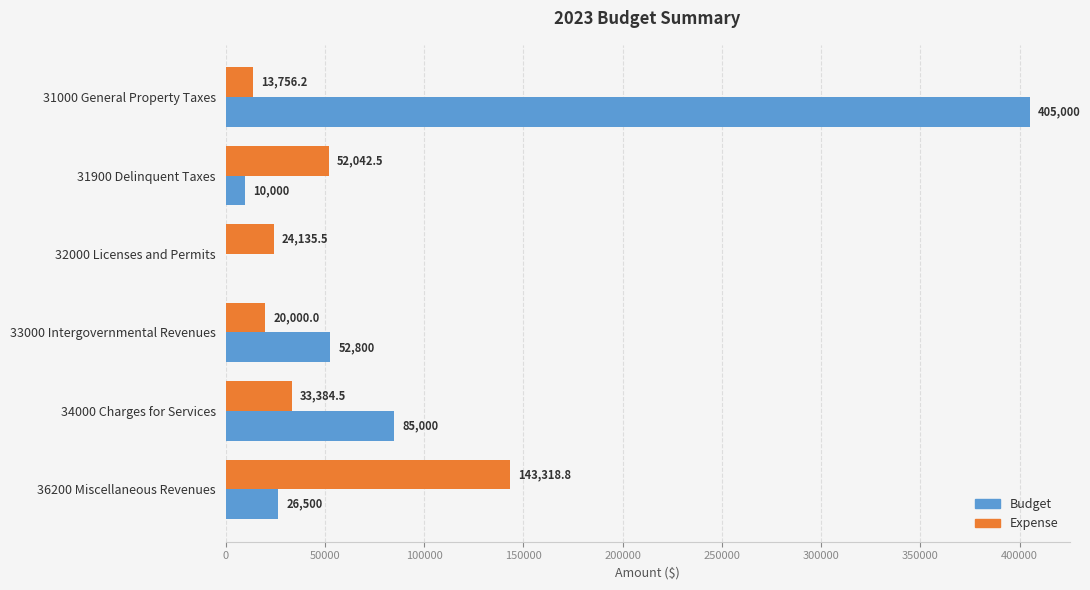

Which series has the largest total across all categories?

Budget